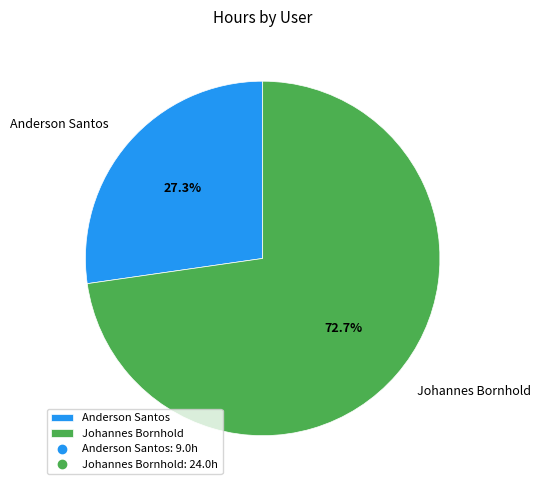

To the nearest percent, what percentage of the pie is Johannes Bornhold?

73%